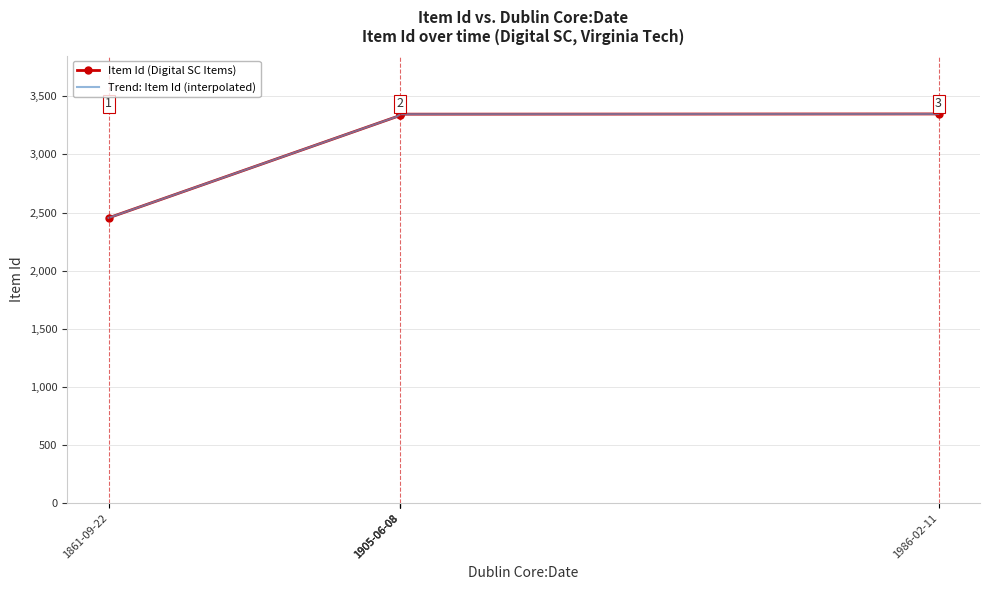

List the labels in order of value, smallest first.

1861-09-22, 1905-06-08, 1905-06-08, 1905-06-08, 1986-02-11